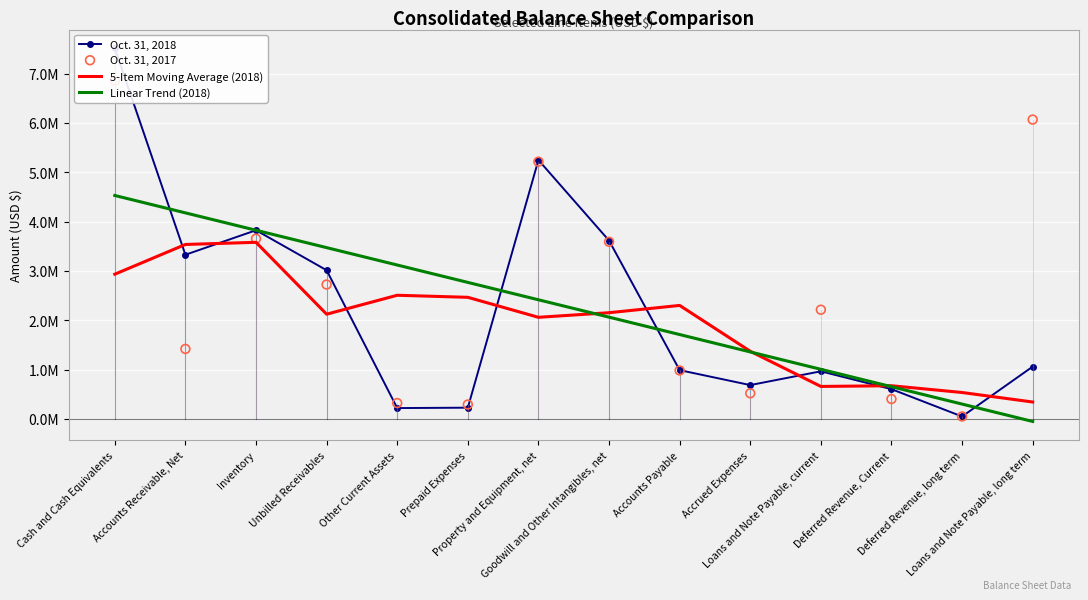

What are all the series names shown in the legend?

Oct. 31, 2018, 5-Item Moving Average (2018), Linear Trend (2018), Oct. 31, 2017